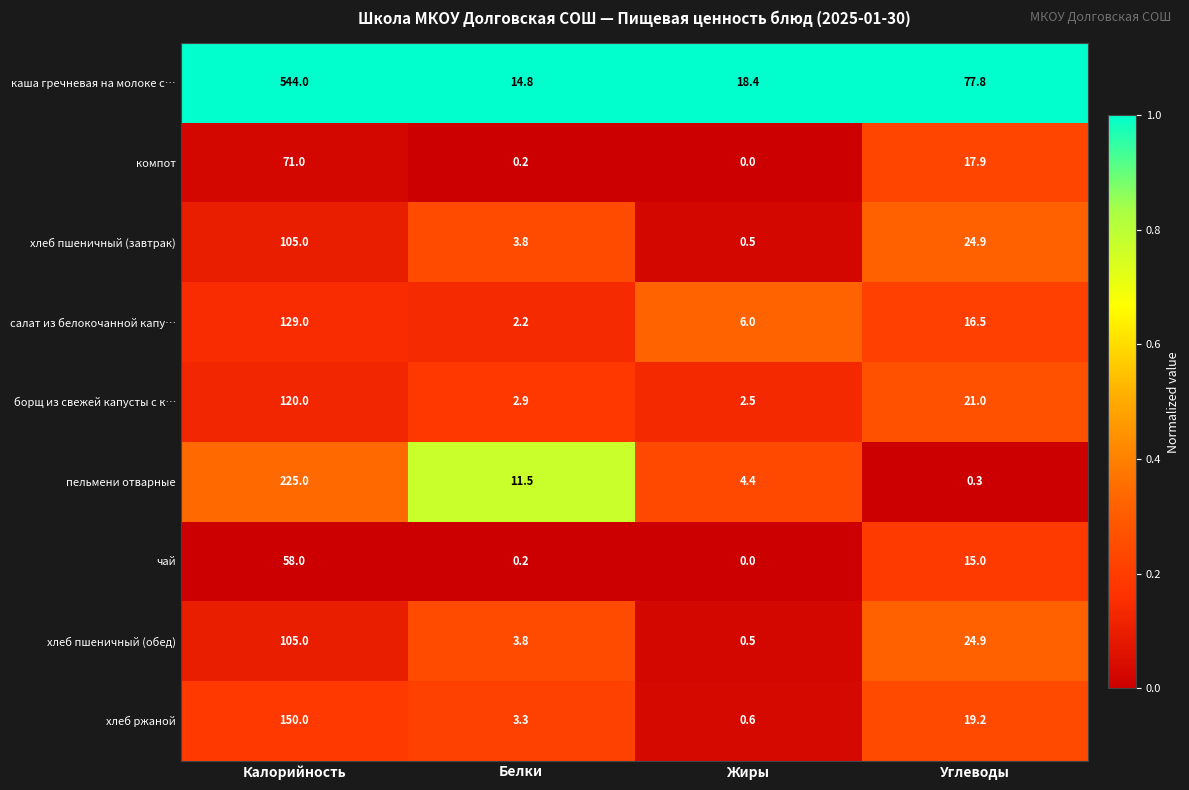

The value of каша гречневая на молоке с… at Белки is 14.8. True or false?

True